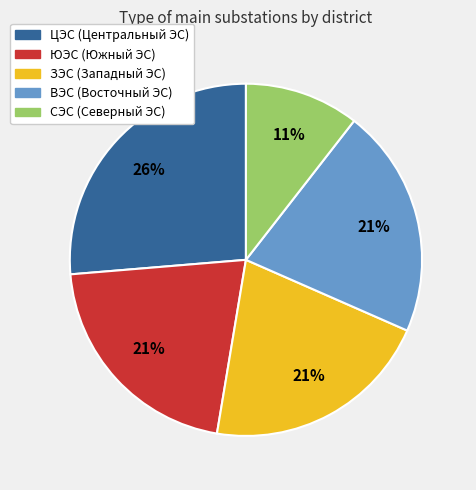

To the nearest percent, what is the combined percentage of ВЭС and ЗЭС?

42%